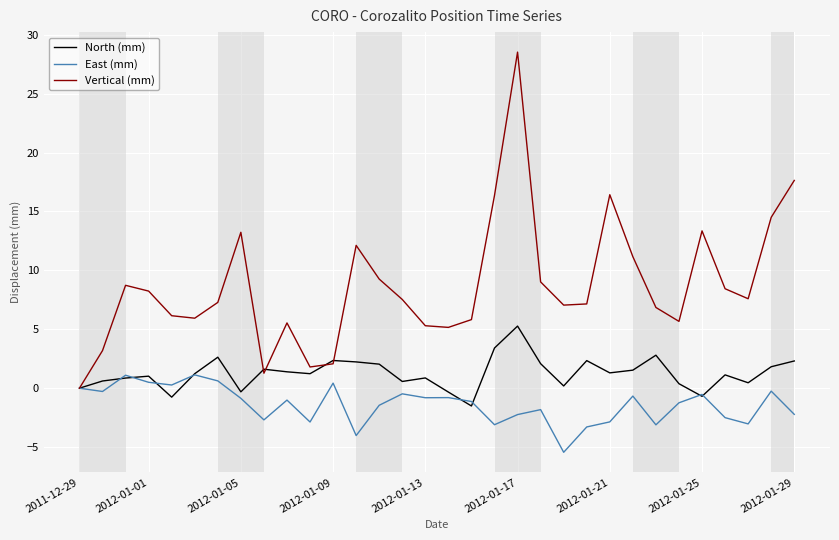

At how many categories does at least one series exceed 16?

4